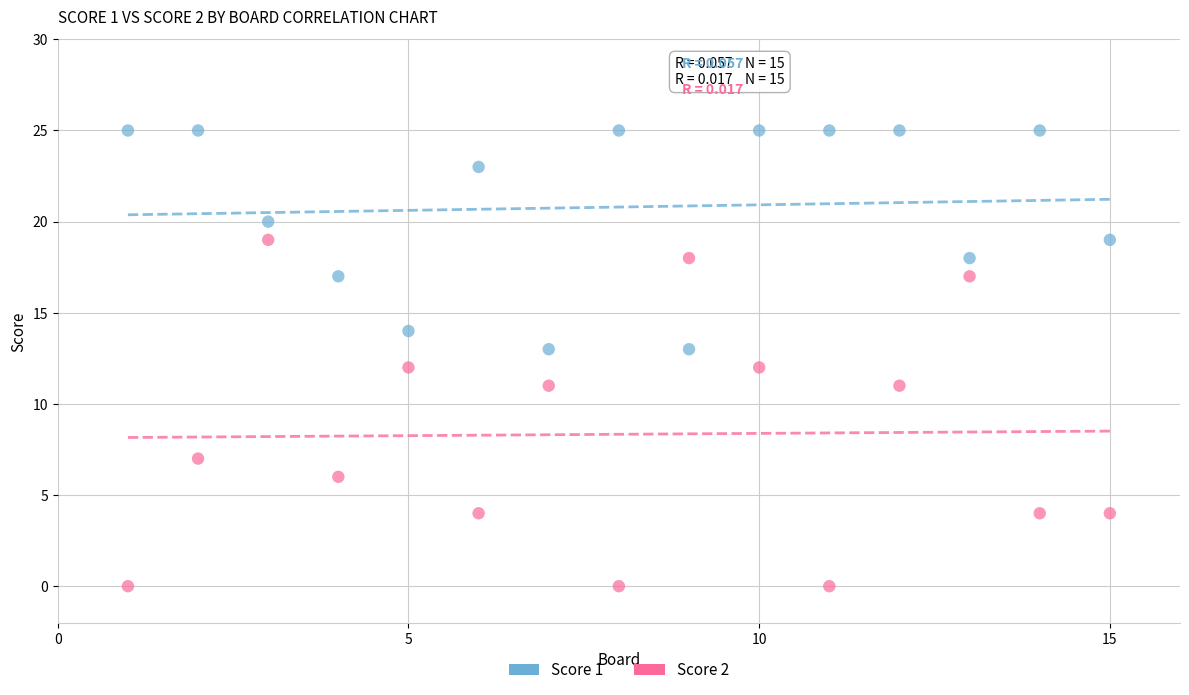

Which series has the largest Y range (max minus min)?

Score 2